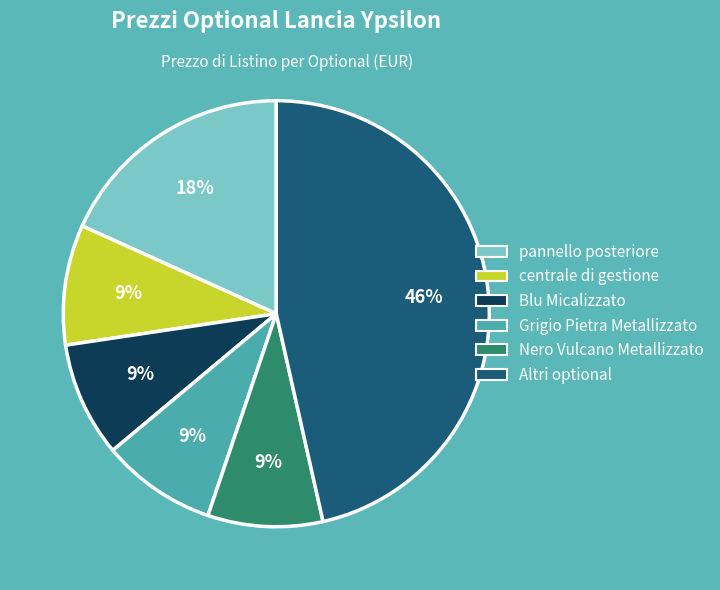

To the nearest percent, what is the average slice percentage?

17%